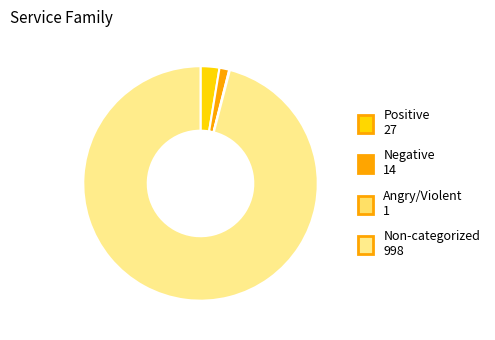

To the nearest percent, what is the difference between the largest and smallest slice percentages?

96%